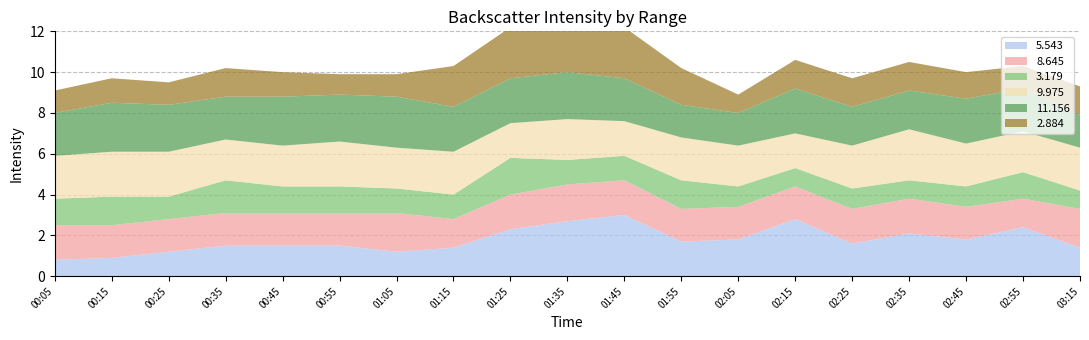

Reading left to right, list all the values displayed in this chart.

5.543: 0.8	0.9	1.2	1.5	1.5	1.5	1.2	1.4	2.3	2.7	3.0	1.7	1.8	2.8	1.6	2.1	1.8	2.4	1.4
8.645: 1.7	1.6	1.6	1.6	1.6	1.6	1.9	1.4	1.7	1.8	1.7	1.6	1.6	1.6	1.7	1.7	1.6	1.4	1.9
3.179: 1.3	1.4	1.1	1.6	1.3	1.3	1.2	1.2	1.8	1.2	1.2	1.4	1.0	0.9	1.0	0.9	1.0	1.3	0.9
9.975: 2.1	2.2	2.2	2.0	2.0	2.2	2.0	2.1	1.7	2.0	1.7	2.1	2.0	1.7	2.1	2.5	2.1	2.0	2.1
11.156: 2.1	2.4	2.3	2.1	2.4	2.3	2.5	2.2	2.2	2.3	2.1	1.6	1.6	2.2	1.9	1.9	2.2	2.1	1.6
2.884: 1.1	1.2	1.1	1.4	1.2	1.0	1.1	2.0	2.5	2.5	2.5	1.8	0.9	1.4	1.4	1.4	1.3	1.1	1.4